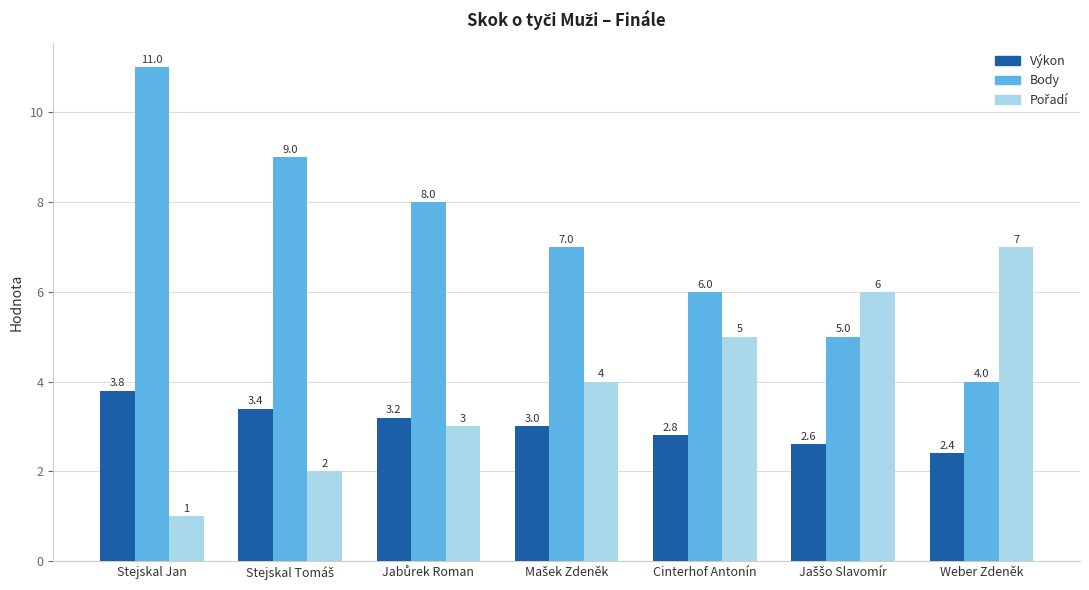

What is the sum of all Body values?

50.0